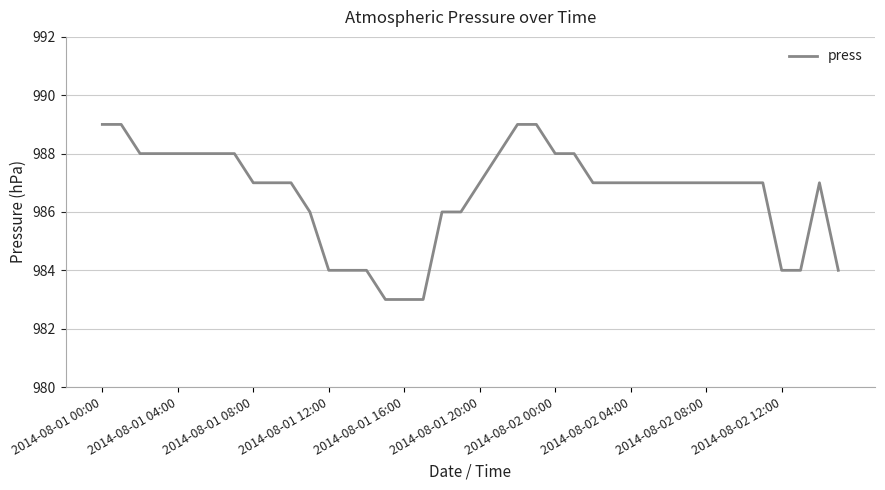

What is the greatest value displayed?

989